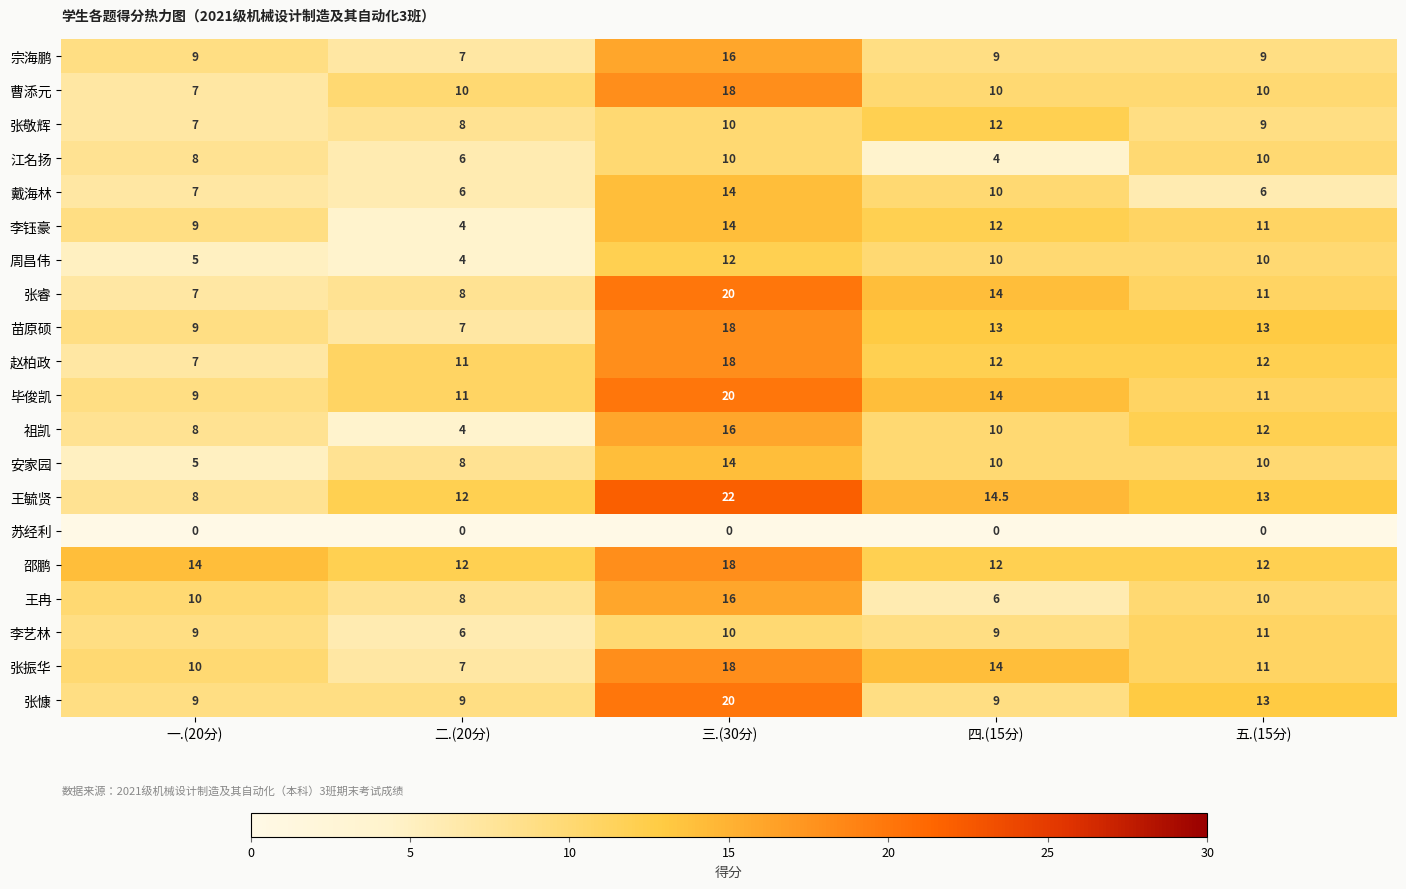

Count the number of data series in this chart.

20